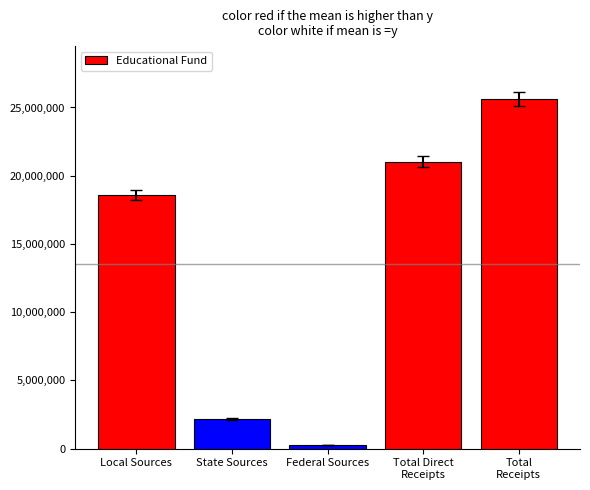

What is the value of the 5th bar from the left?

25649861